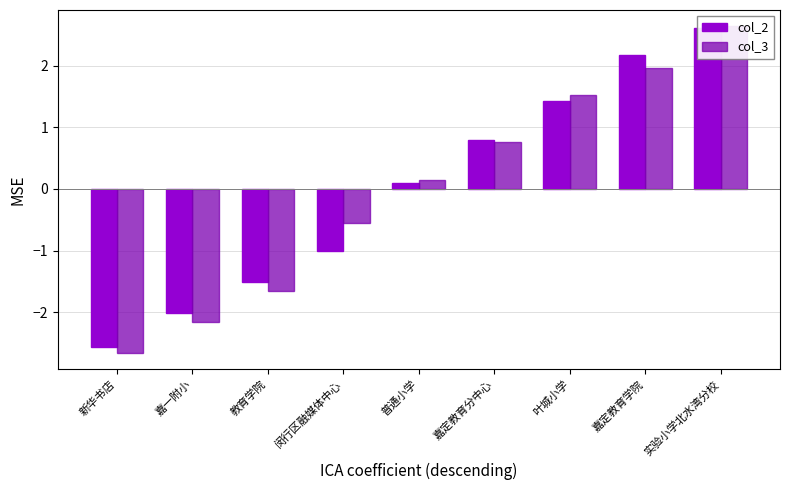

What is the difference between the col_3 values at 教育学院 and 嘉定教育学院?

3.6